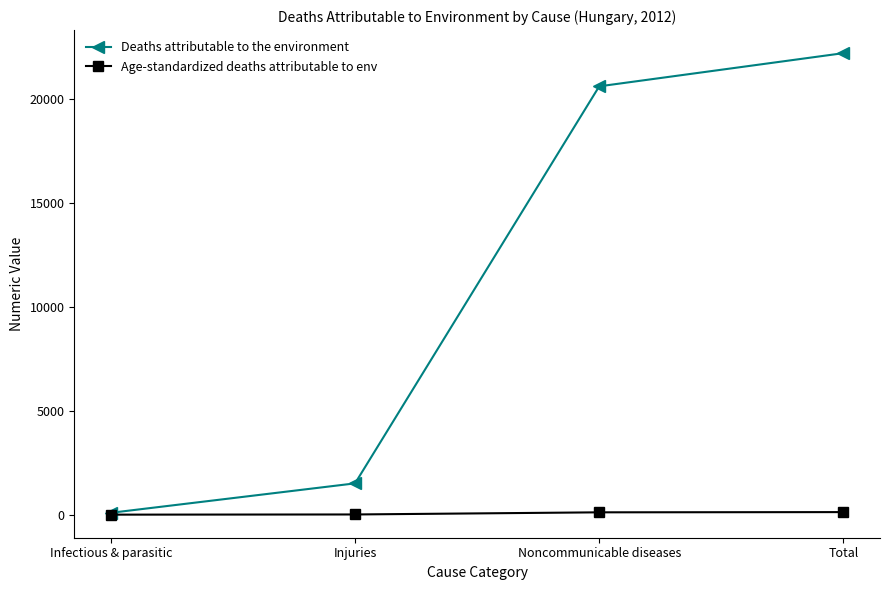

At Total, list the series in order from smallest to largest.

Age-standardized deaths attributable to env, Deaths attributable to the environment